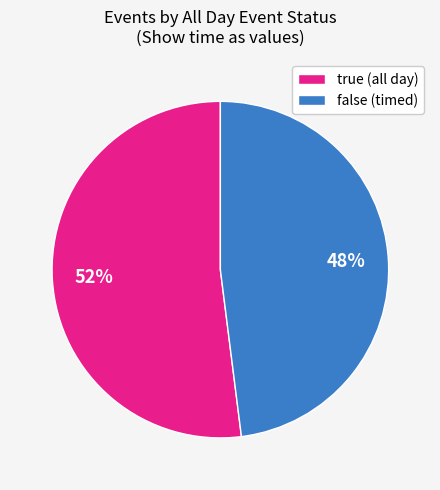

Is there any slice that represents more than half of the pie?

Yes